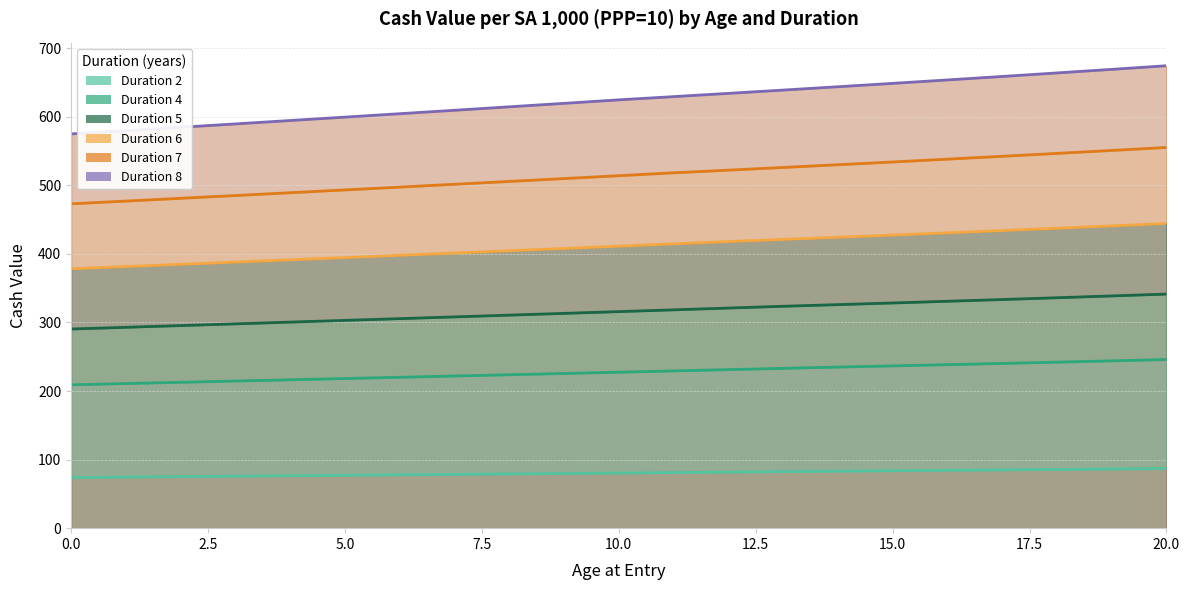

At which label does Duration 7 first exceed 514?

10